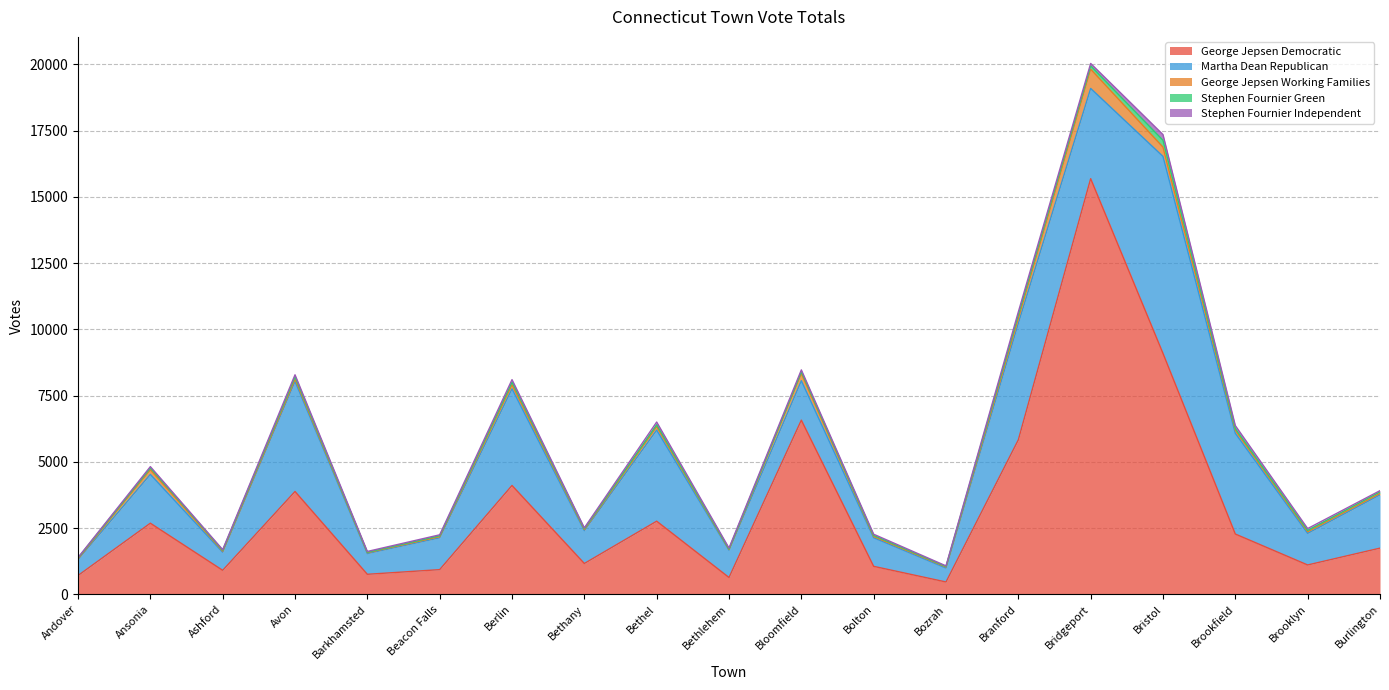

Is the value of George Jepsen Working Families at Ashford greater than the value of Stephen Fournier Green at Ashford?

Yes